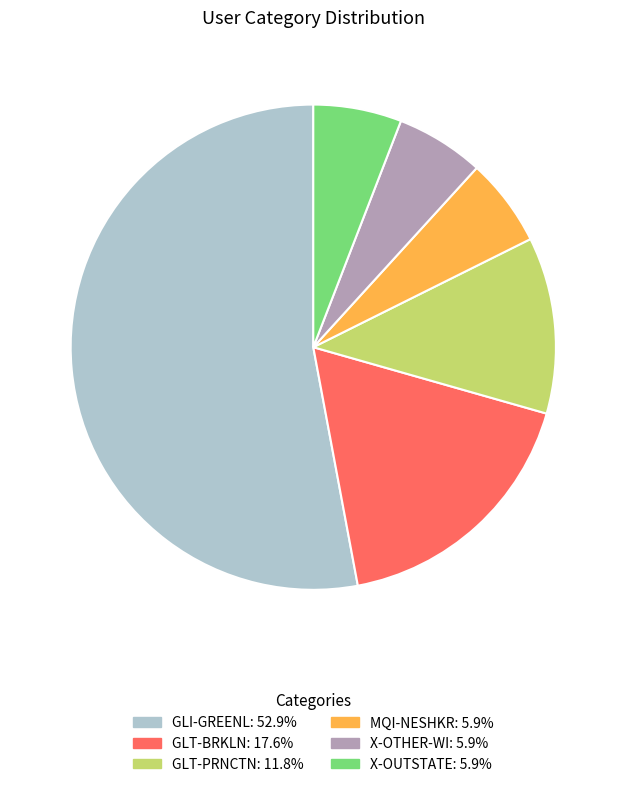

Which slice is the largest?

GLI-GREENL